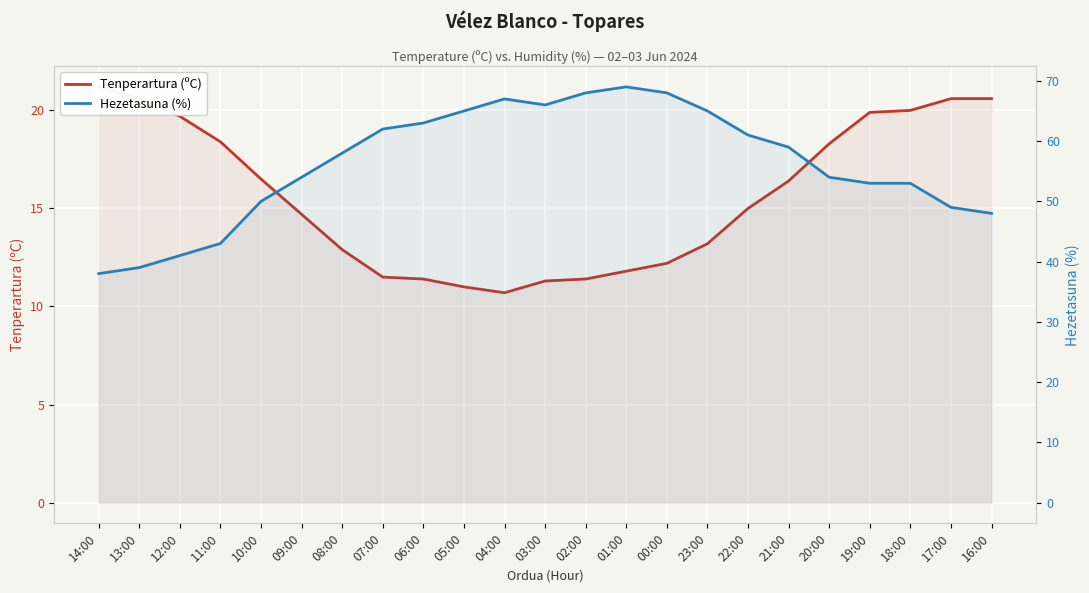

What is the difference between the Tenperartura (ºC) values at 03:00 and 22:00?

3.7